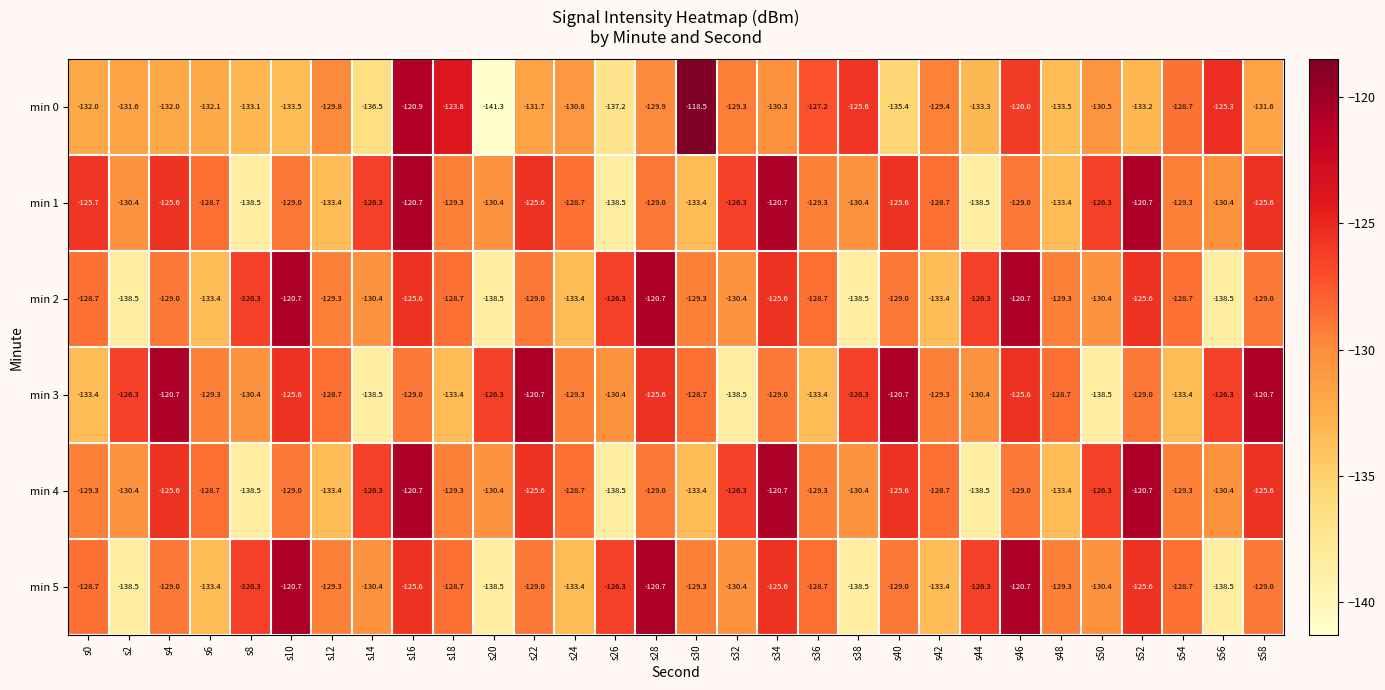

The min 2 series shows -130.4 at s32. True or false?

True